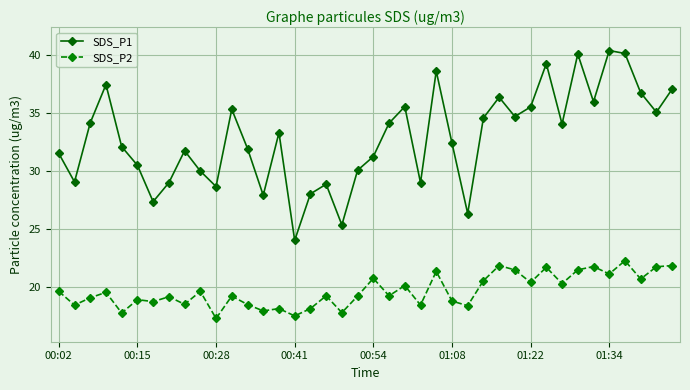

What is the difference between the second highest and second lowest values in the SDS_P2 series?

4.3